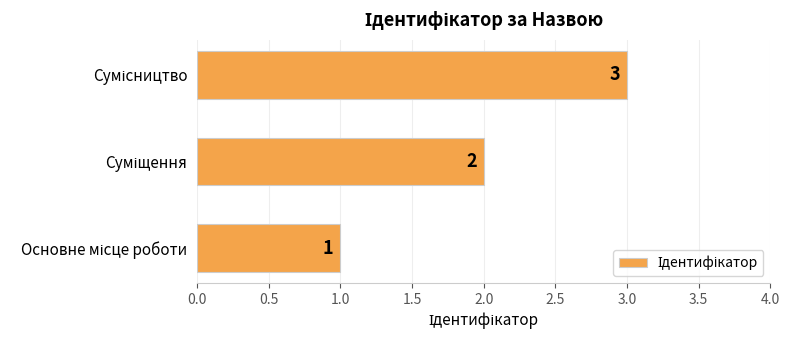

How many values are between 1 and 3?

3